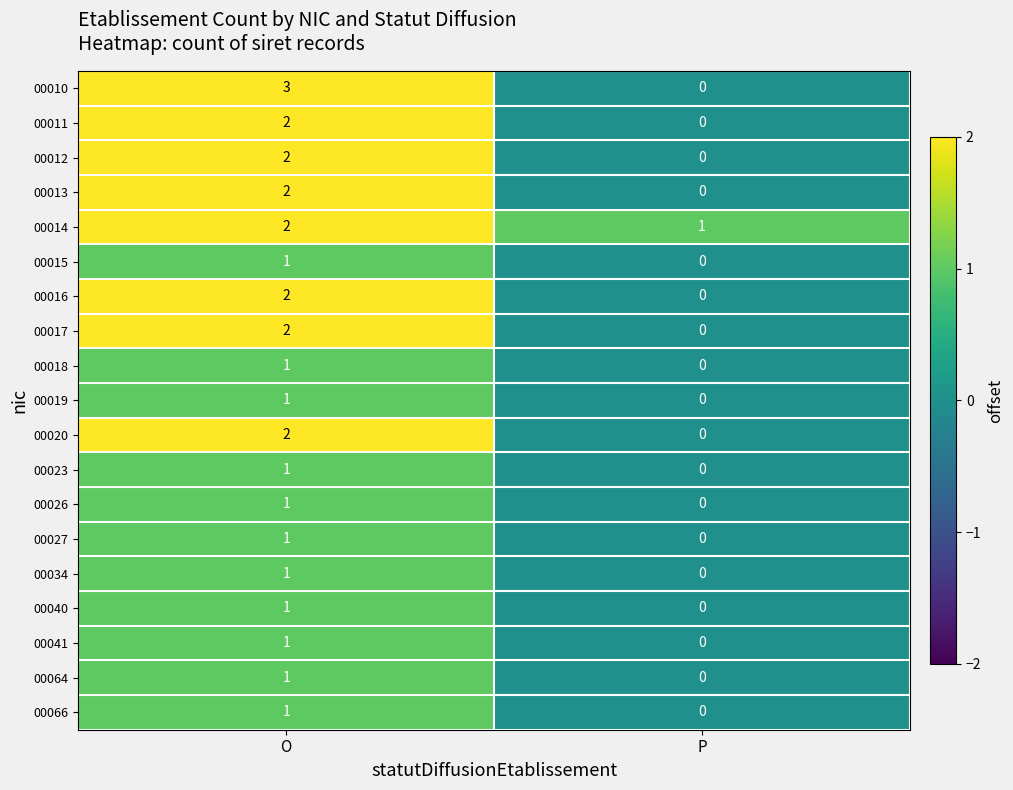

At which label is 00026 closest to 0?

P